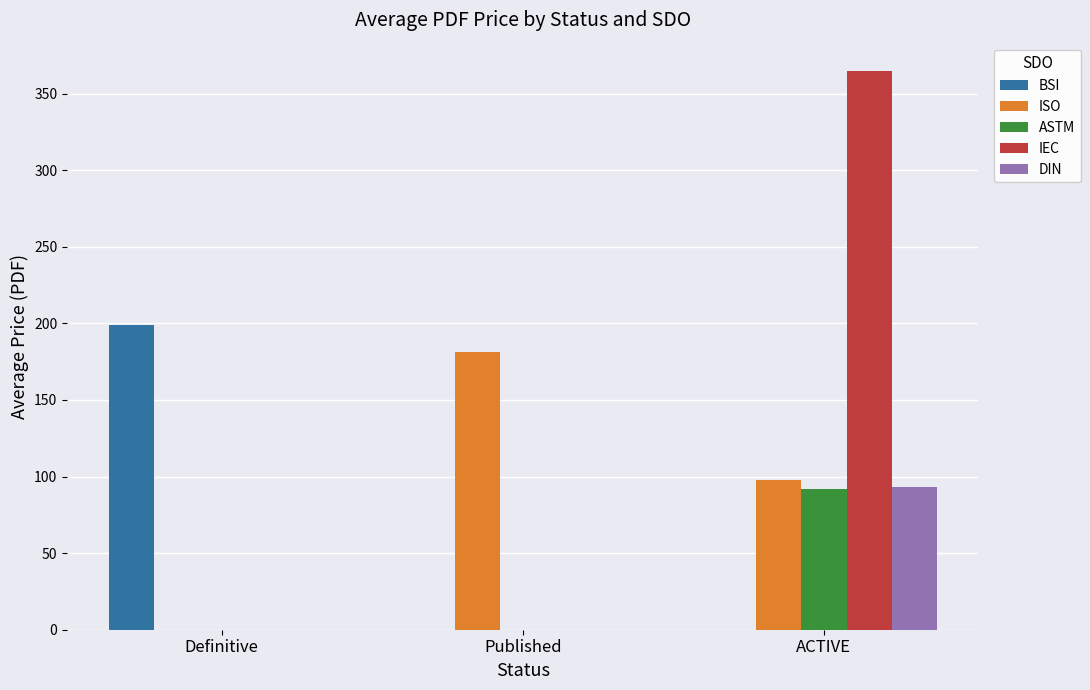

Reading right to left, transcribe all the data shown in this chart.

BSI: 0.0	0.0	198.7
ISO: 98.0	181.0	0.0
ASTM: 92.0	0.0	0.0
IEC: 365.0	0.0	0.0
DIN: 92.9	0.0	0.0